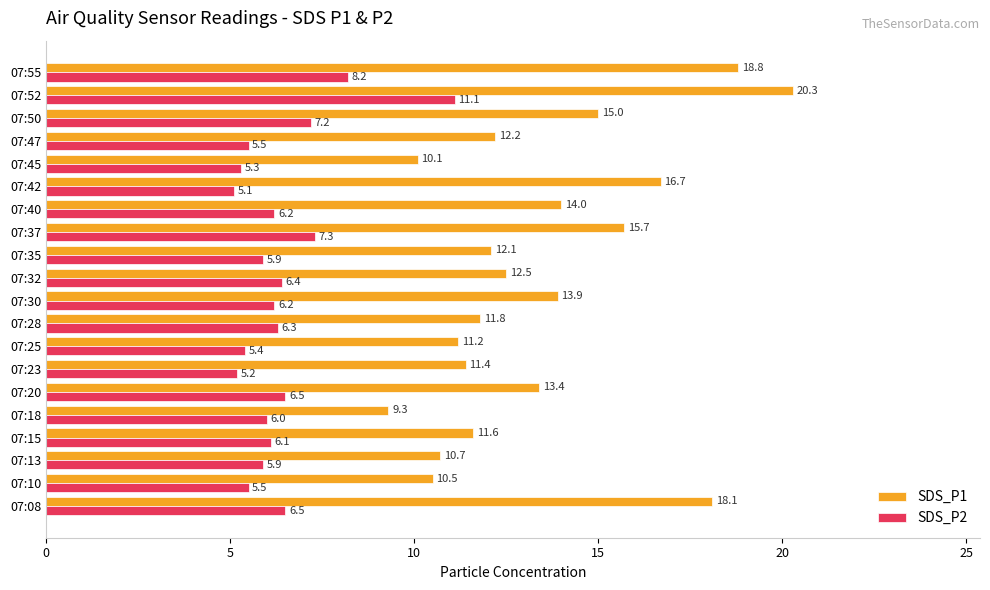

Which series has the largest range (max minus min)?

SDS_P1